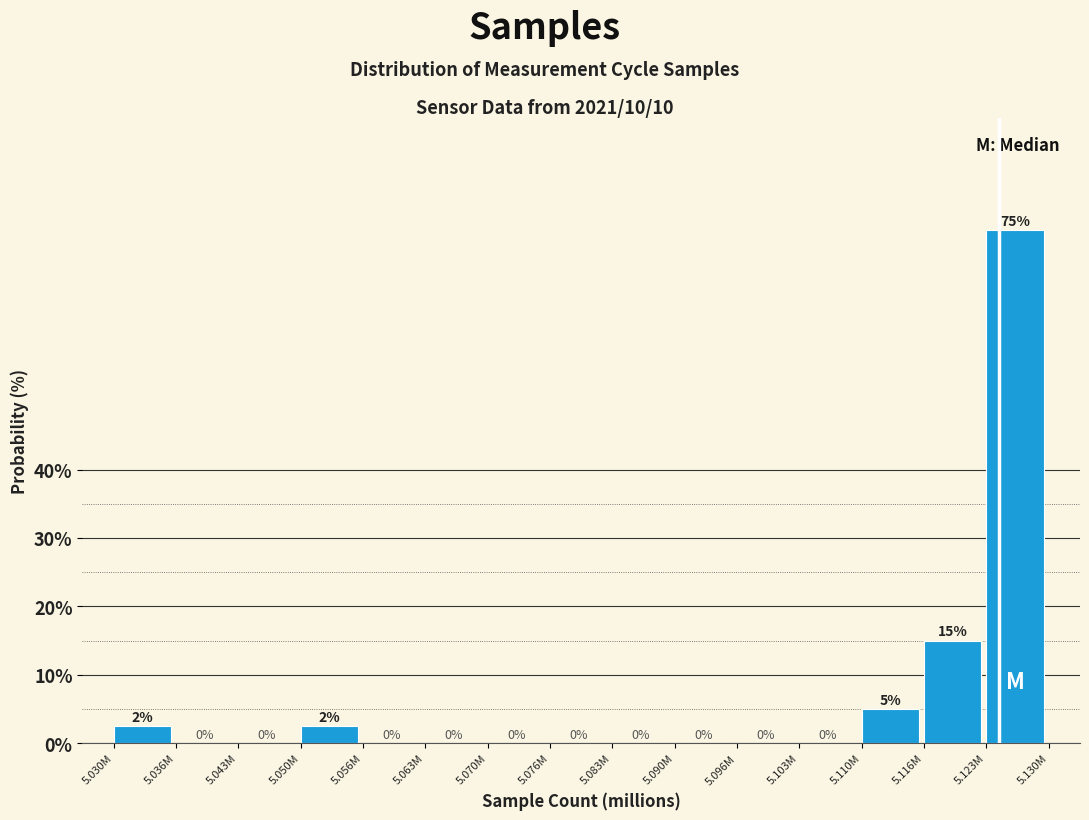

What is the maximum value shown in the chart?

75.0